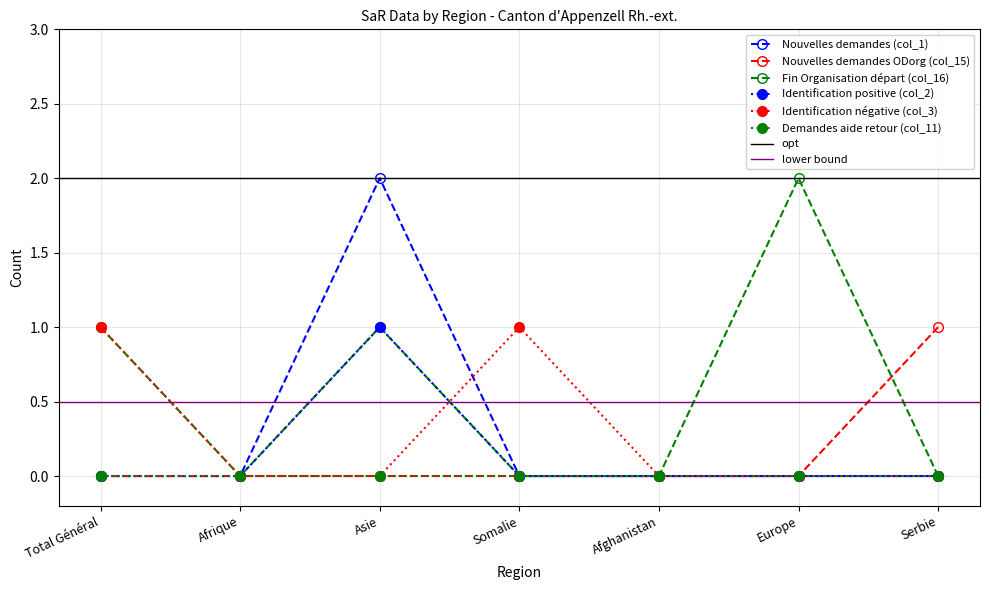

How many intersections are there between Fin Organisation départ (col_16) and Identification négative (col_3)?

1